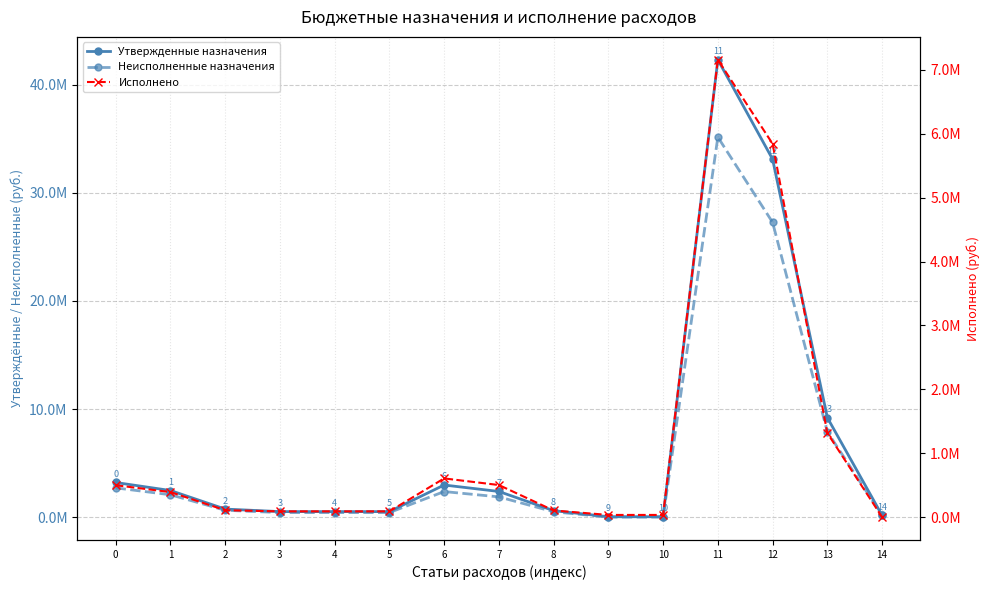

True or false: Исполнено and Неисполненные назначения intersect in this chart.

True